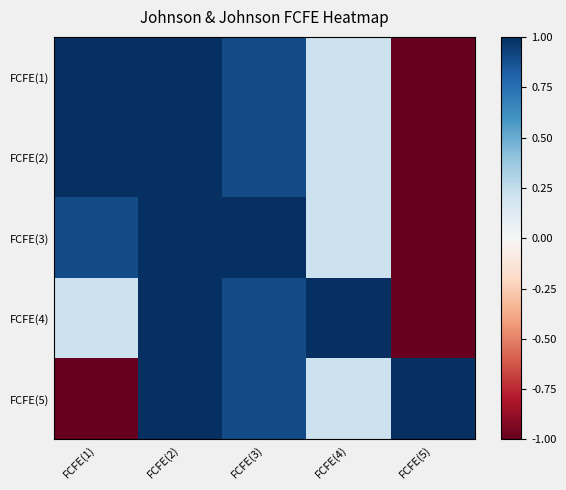

Reading right to left, transcribe all the data shown in this chart.

FCFE(1): FCFE(5)=-1.0	FCFE(4)=0.2	FCFE(3)=0.9	FCFE(2)=1.0	FCFE(1)=1.0
FCFE(2): FCFE(5)=-1.0	FCFE(4)=0.2	FCFE(3)=0.9	FCFE(2)=1.0	FCFE(1)=1.0
FCFE(3): FCFE(5)=-1.0	FCFE(4)=0.2	FCFE(3)=1.0	FCFE(2)=1.0	FCFE(1)=0.9
FCFE(4): FCFE(5)=-1.0	FCFE(4)=1.0	FCFE(3)=0.9	FCFE(2)=1.0	FCFE(1)=0.2
FCFE(5): FCFE(5)=1.0	FCFE(4)=0.2	FCFE(3)=0.9	FCFE(2)=1.0	FCFE(1)=-1.0